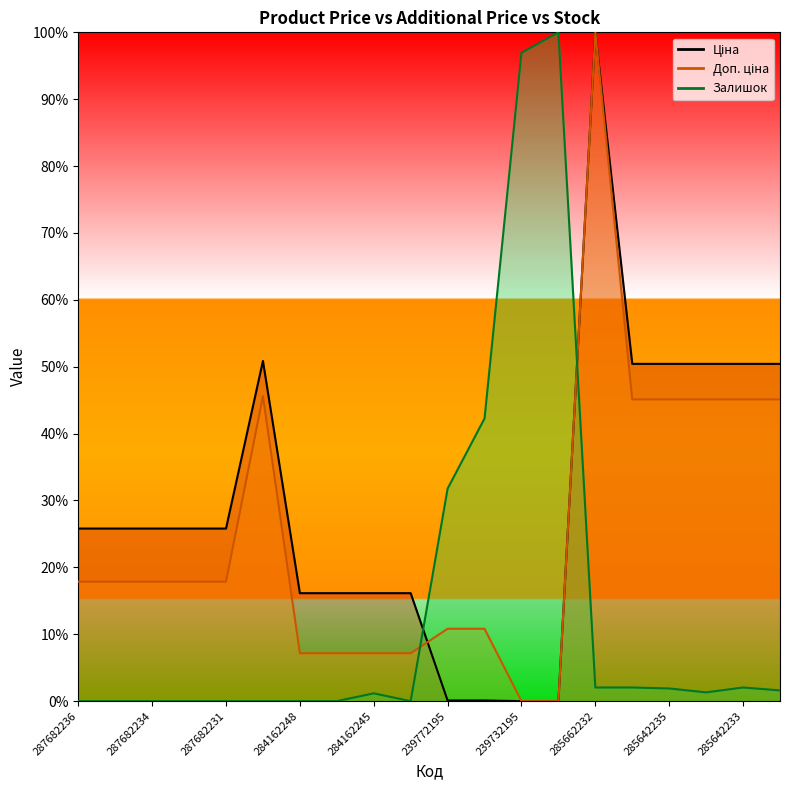

What is the sum of all Залишок values?

283.1